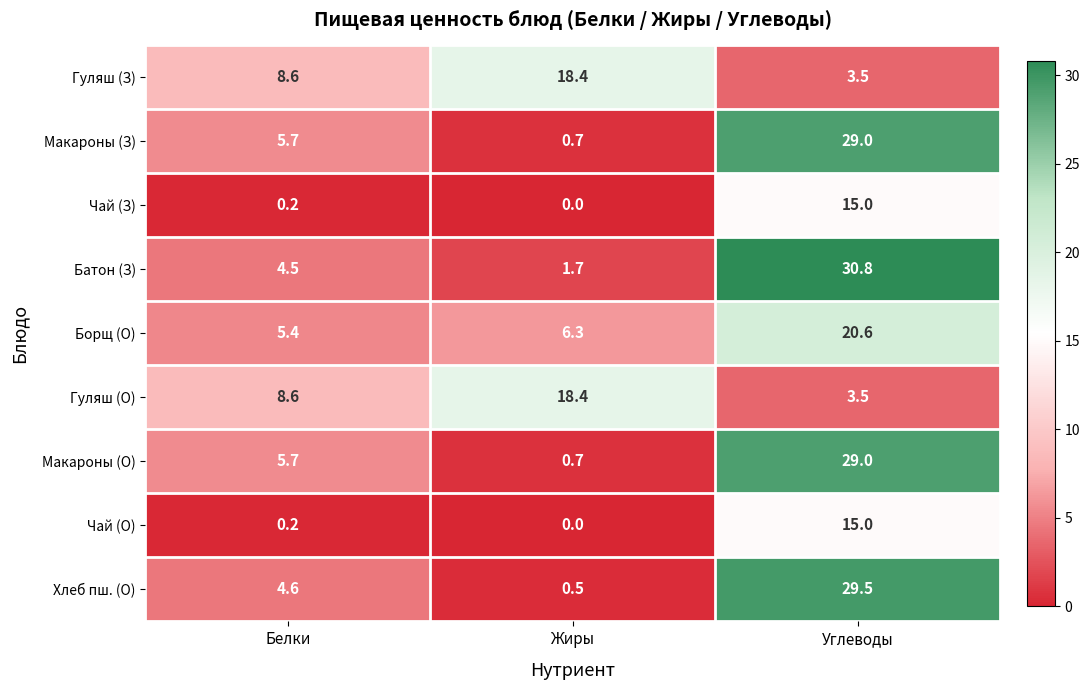

What is the sum of the Чай (О) values at Жиры and Углеводы?

15.0